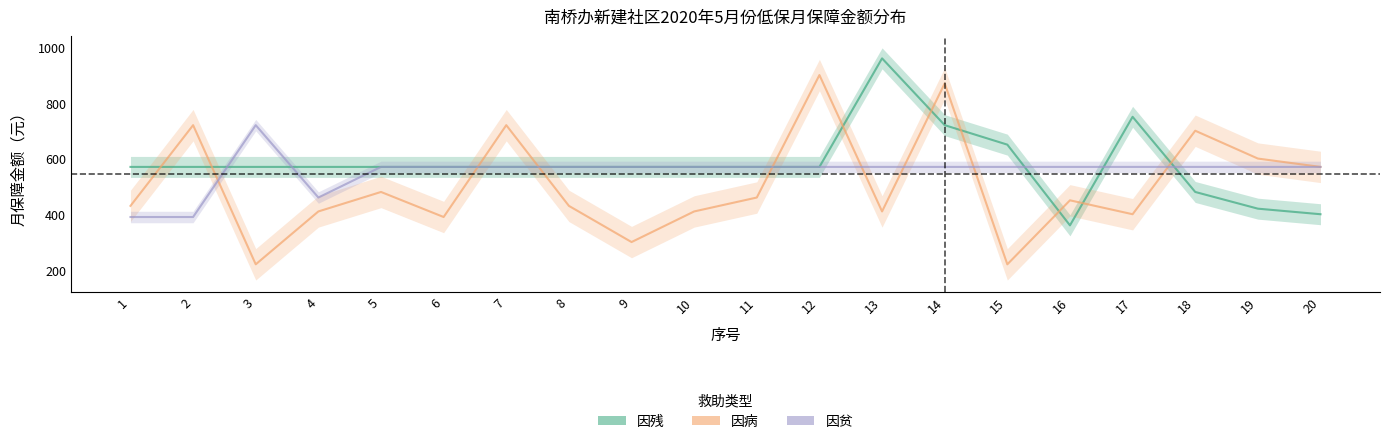

Reading left to right, list all the values displayed in this chart.

因残: 570	570	570	570	570	570	570	570	570	570	570	570	960	720	650	360	750	480	420	400
因病: 430	720	220	410	480	390	720	430	300	410	460	900	410	870	220	450	400	700	600	570
因贫: 390	390	720	460	570	570	570	570	570	570	570	570	570	570	570	570	570	570	570	570